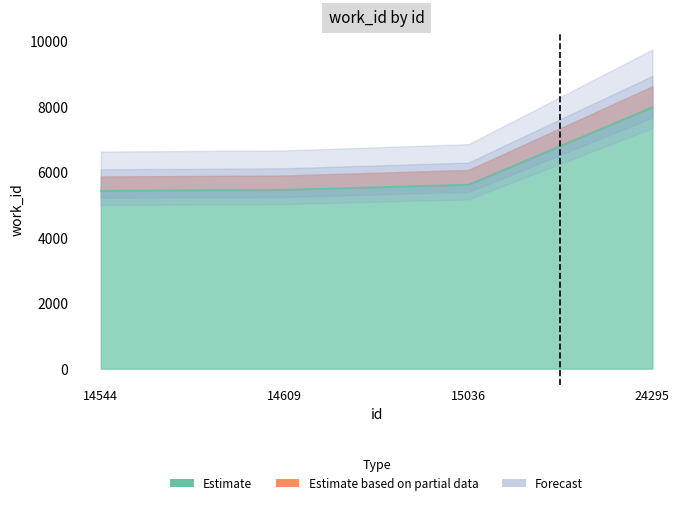

What is the smallest value displayed?

5434